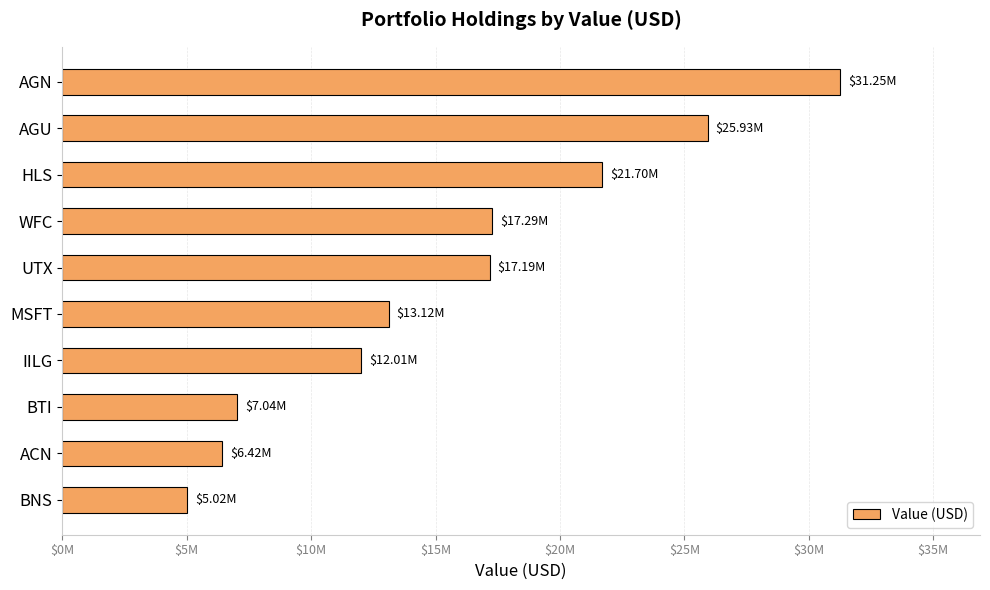

Are the bars horizontal?

Yes